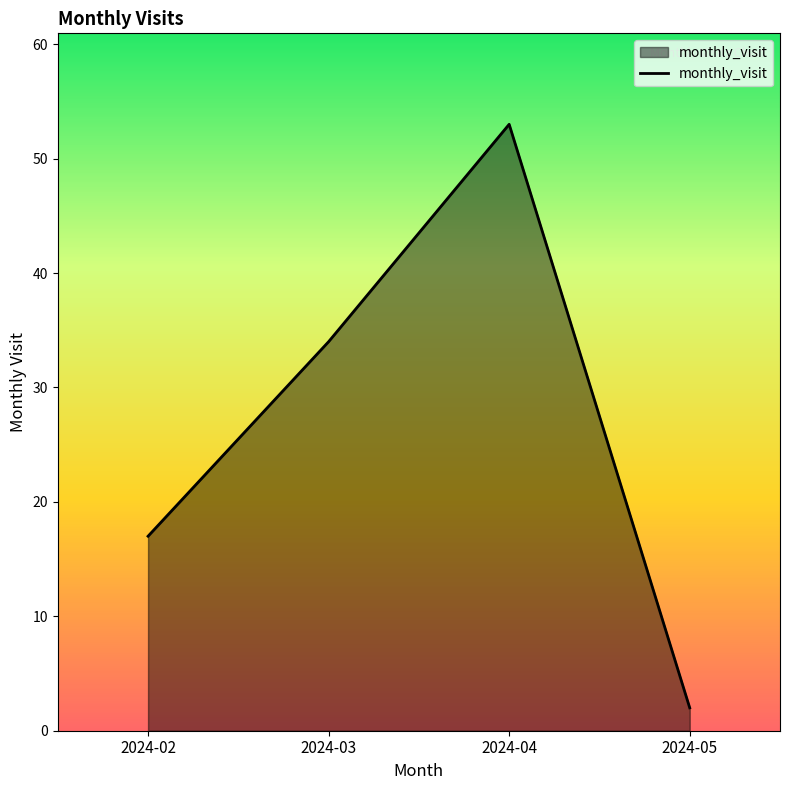

Reading right to left, transcribe all the data shown in this chart.

2024-05=2	2024-04=53	2024-03=34	2024-02=17